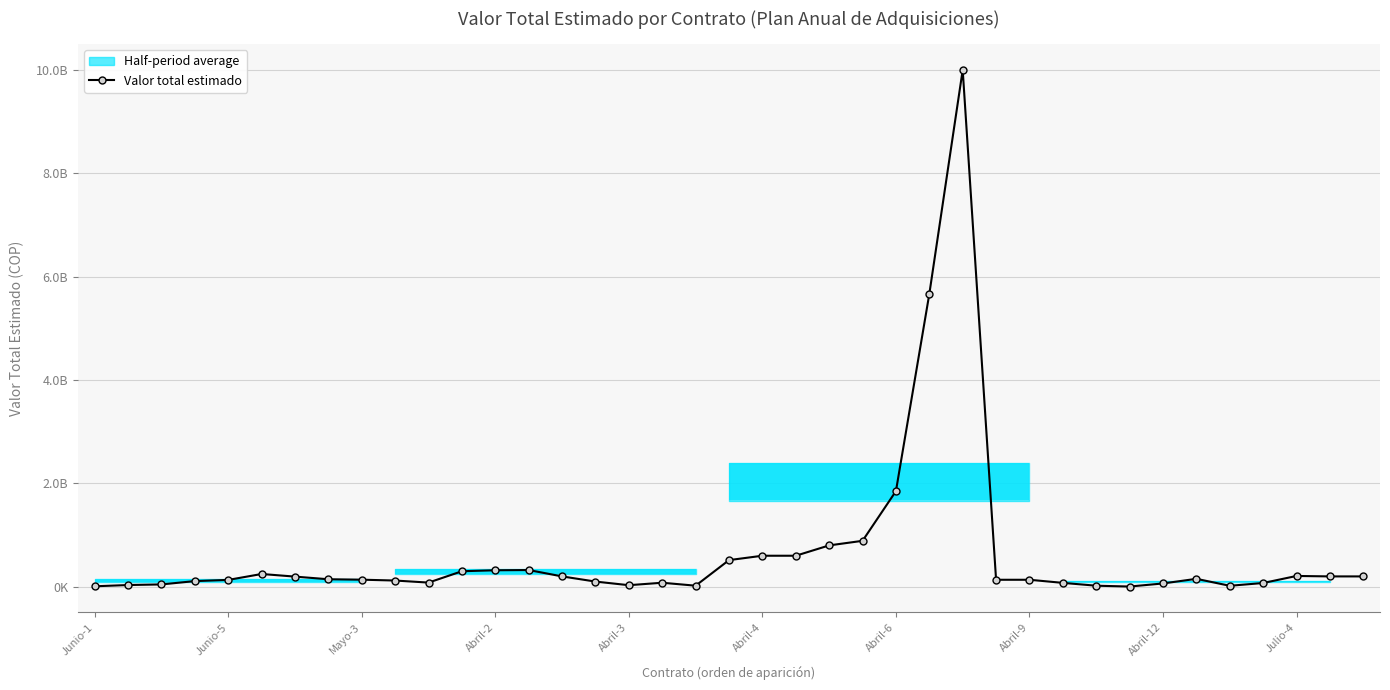

What is the difference between the maximum and minimum values?

9996093100